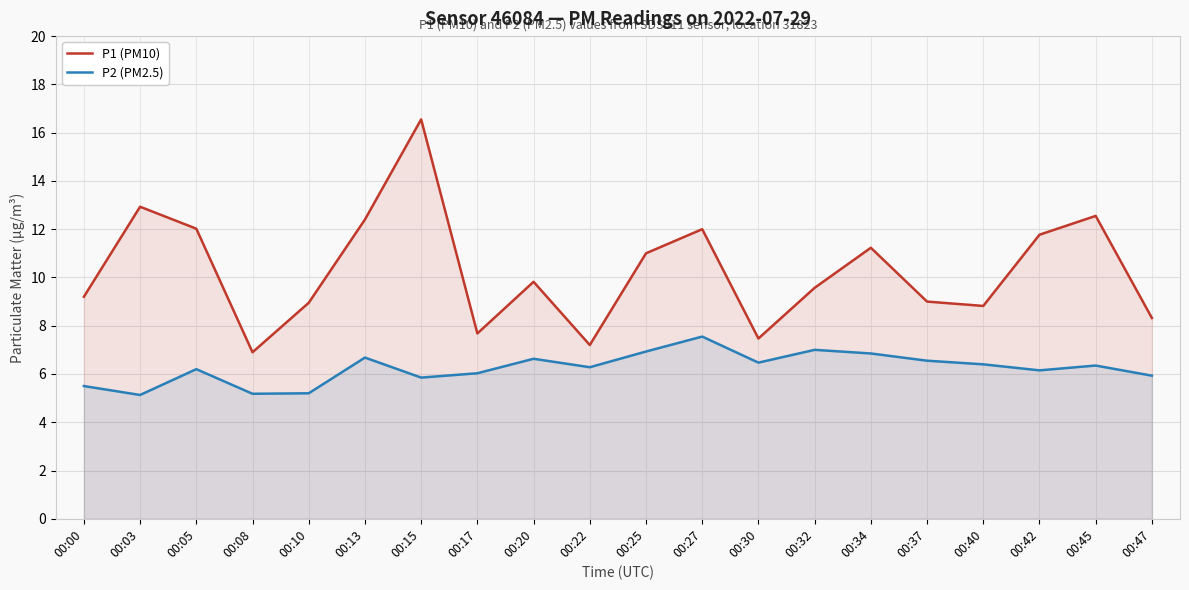

List the series in order of their overall mean, highest first.

P1 (PM10), P2 (PM2.5)